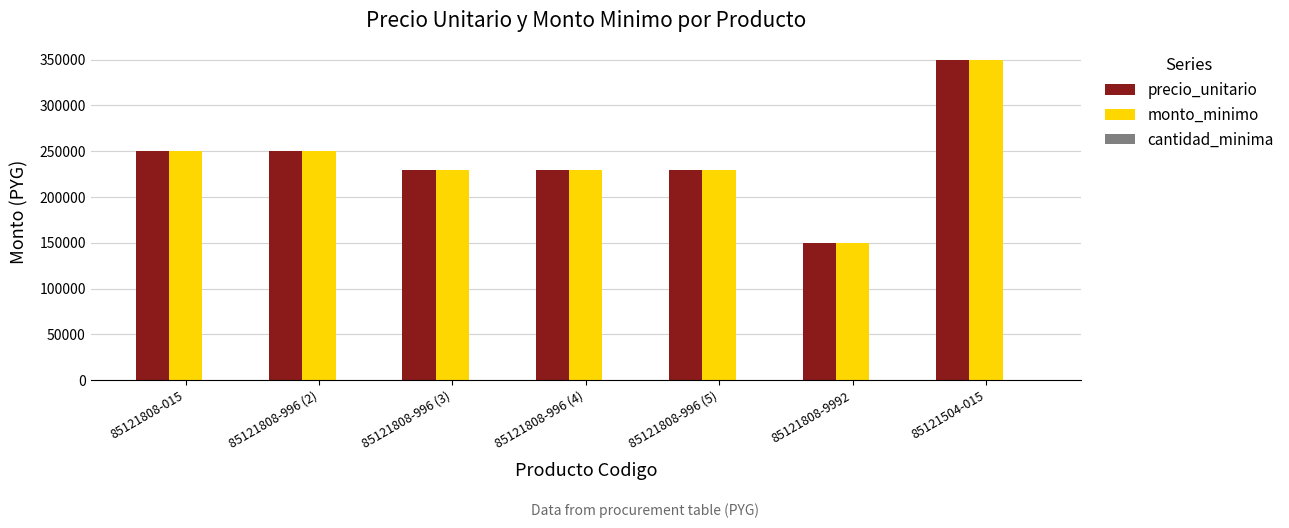

At which category is the sum across all series the highest?

85121504-015